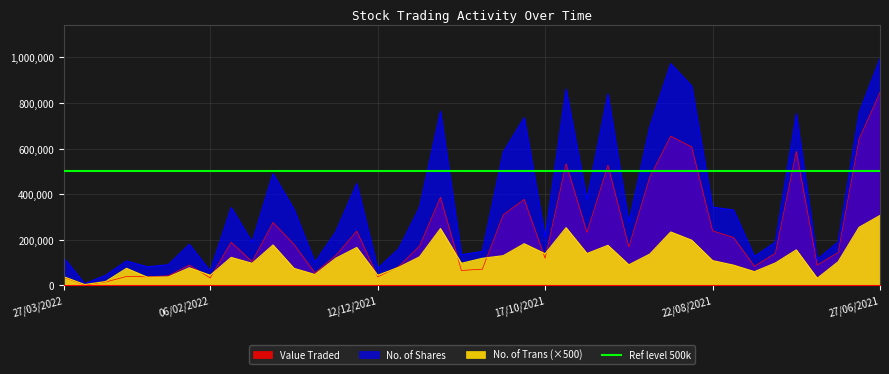

At which category is the sum across all series the highest?

27/06/2021